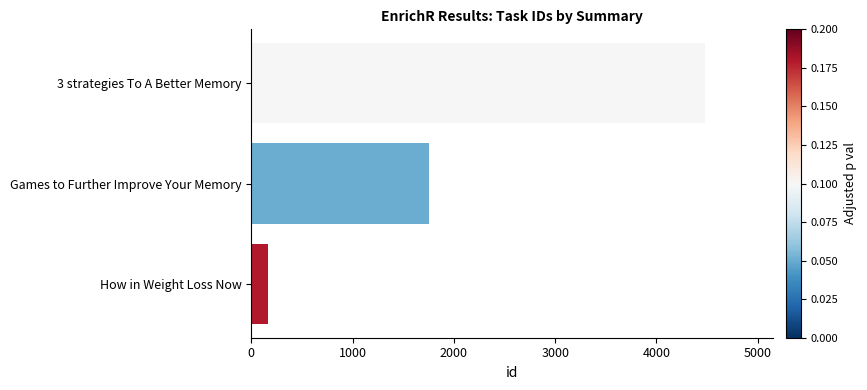

Where is the data nearest to the value 2323?

Games to Further Improve Your Memory